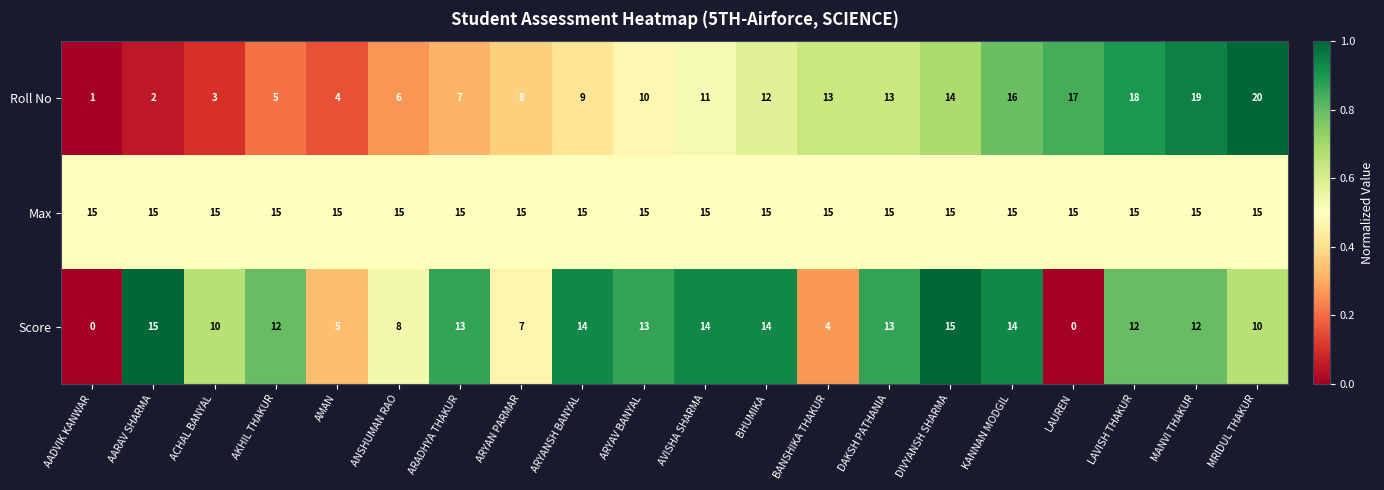

At AVISHA SHARMA, list the series in order from smallest to largest.

Roll No, Score, Max